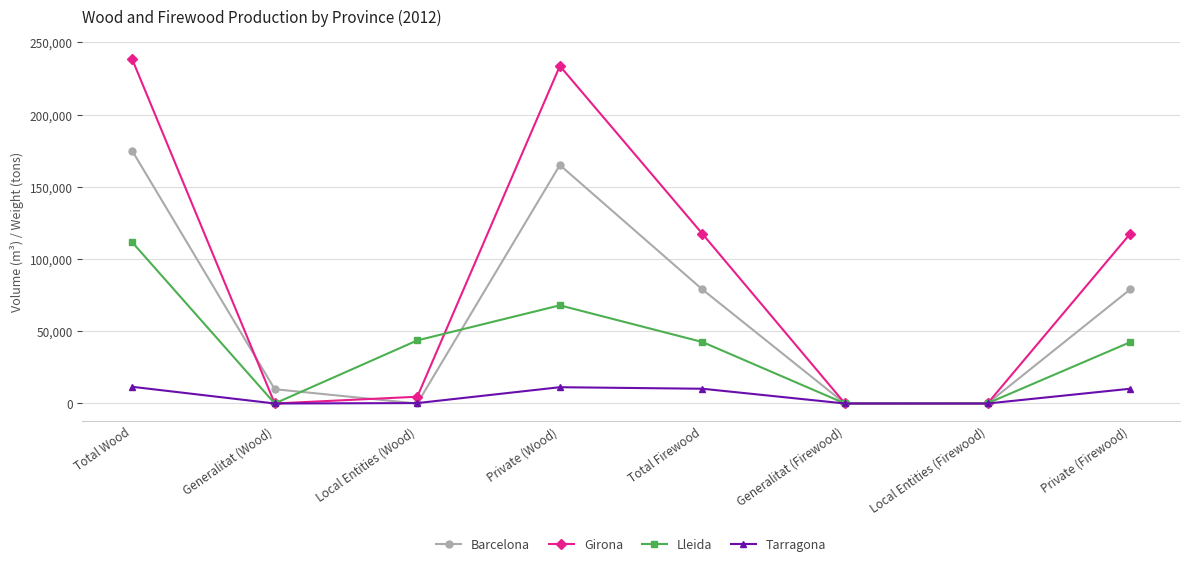

What are all the series names shown in the legend?

Barcelona, Girona, Lleida, Tarragona